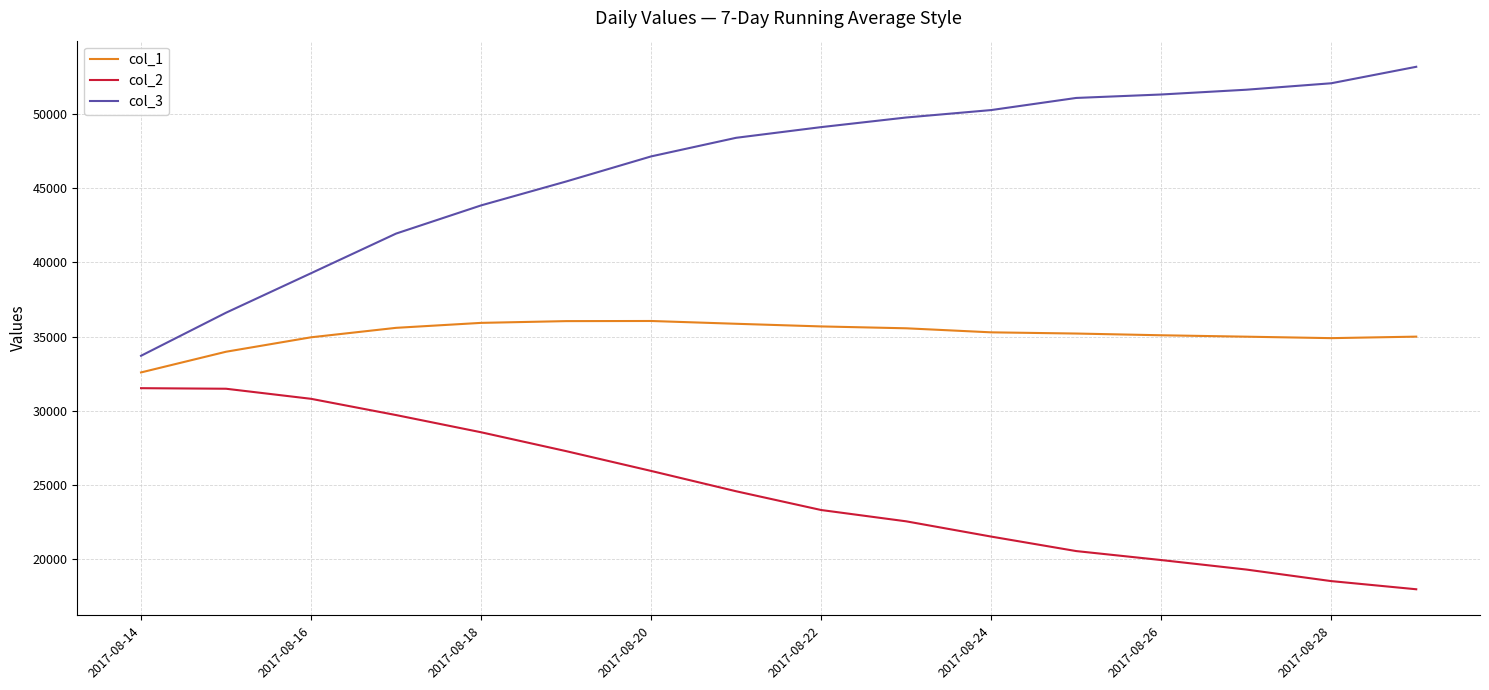

List the series in order of their overall mean, highest first.

col_3, col_1, col_2